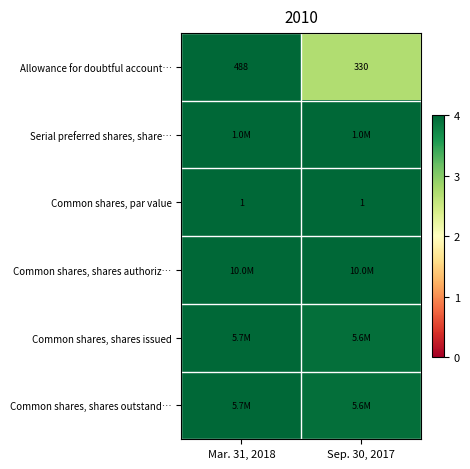

At which category does the chart reach its minimum across all series?

Sep. 30, 2017